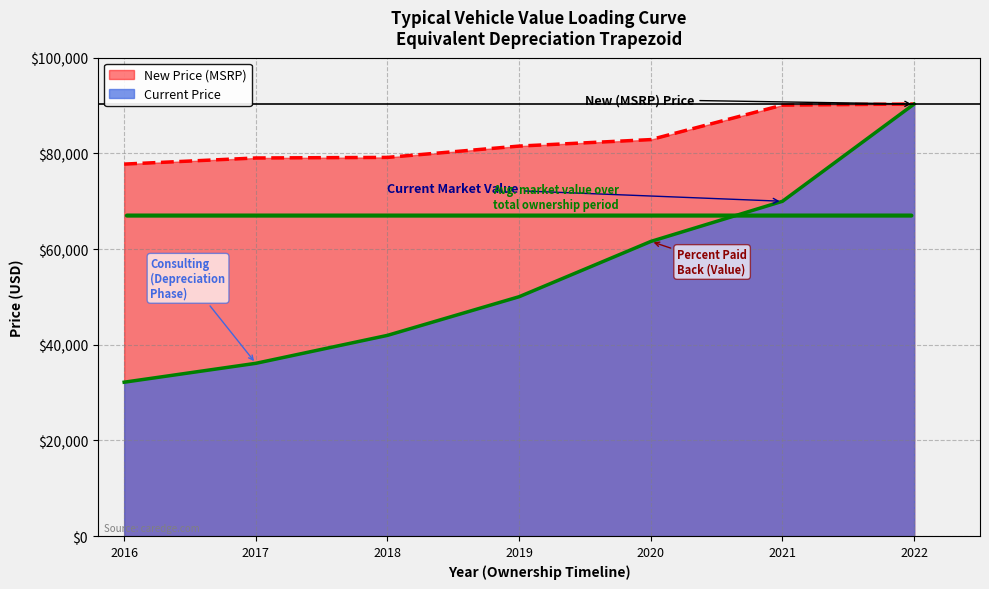

True or false: Current Price and New Price cross at least once.

False